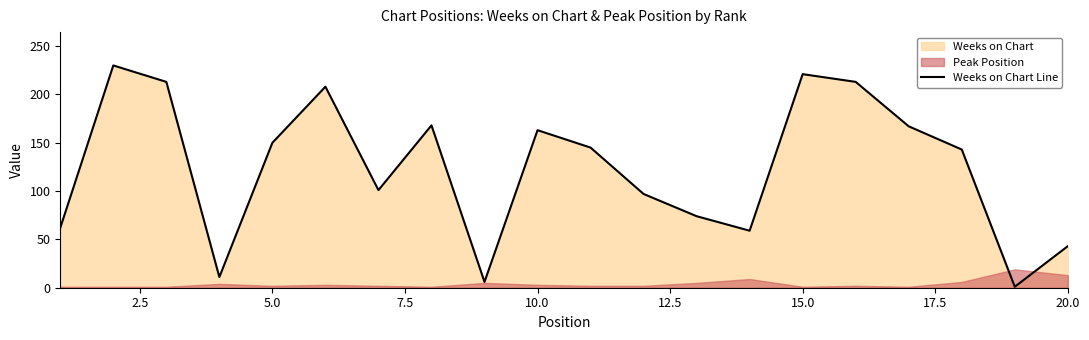

What is the value of the 2nd point from the left?

230